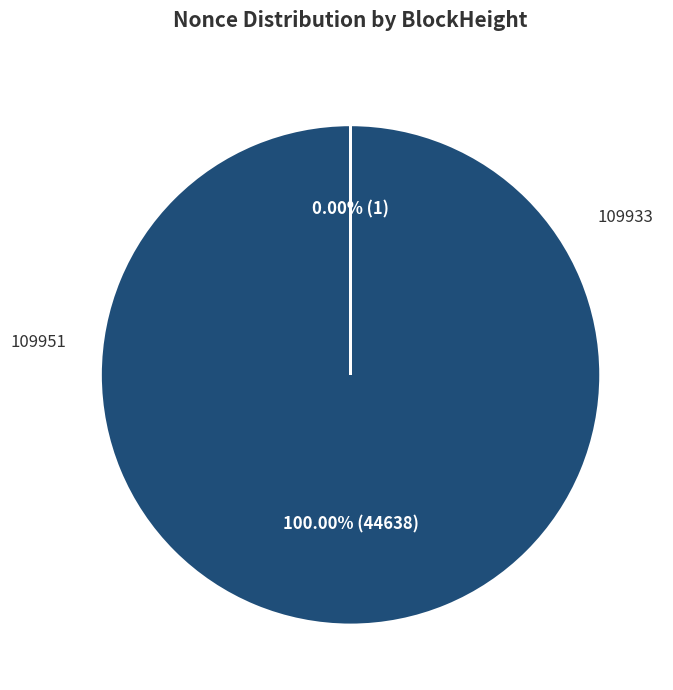

Does any single category account for the majority?

Yes